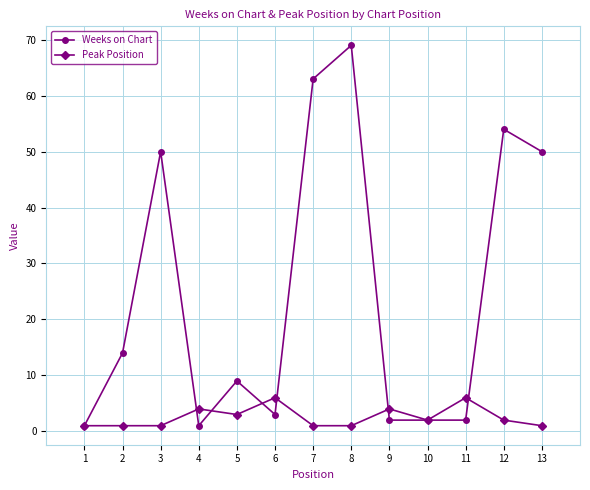

What is the value of the Weeks on Chart point at the 9th from the left?

2